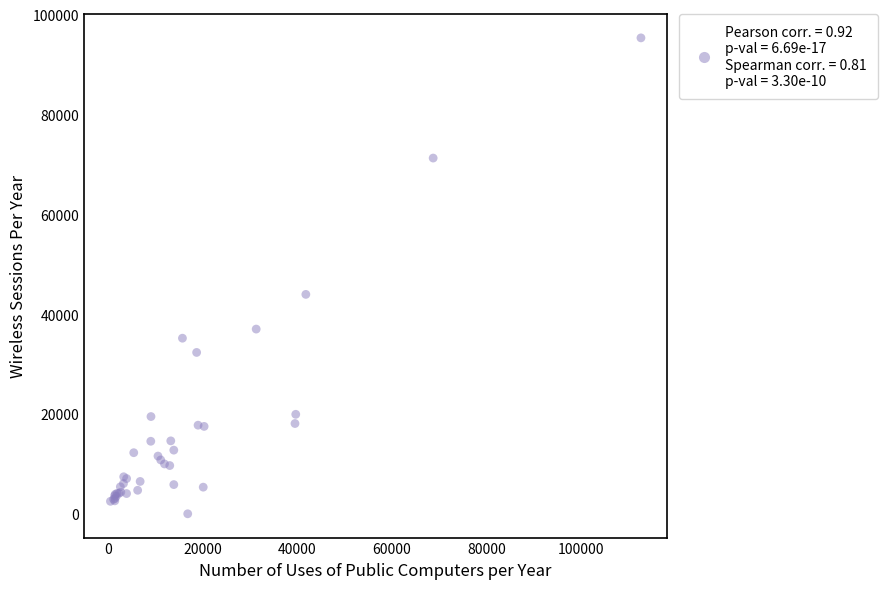

What Y value in the scatter plot is closest to 47665?

43949